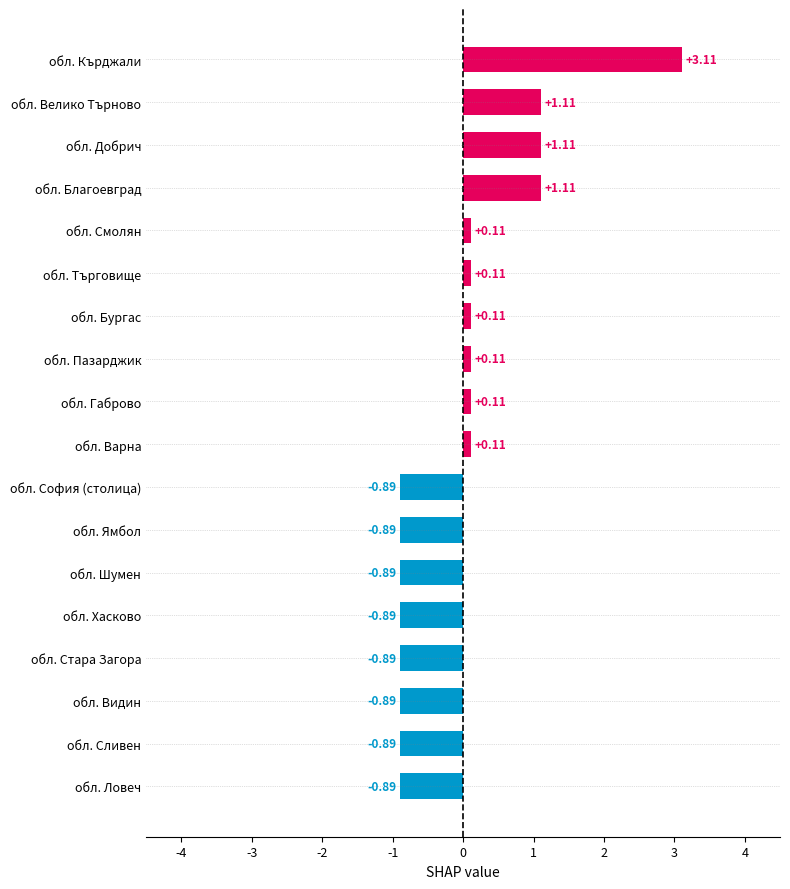

What is the change in value from обл. Варна to обл. Велико Търново?

+1.0